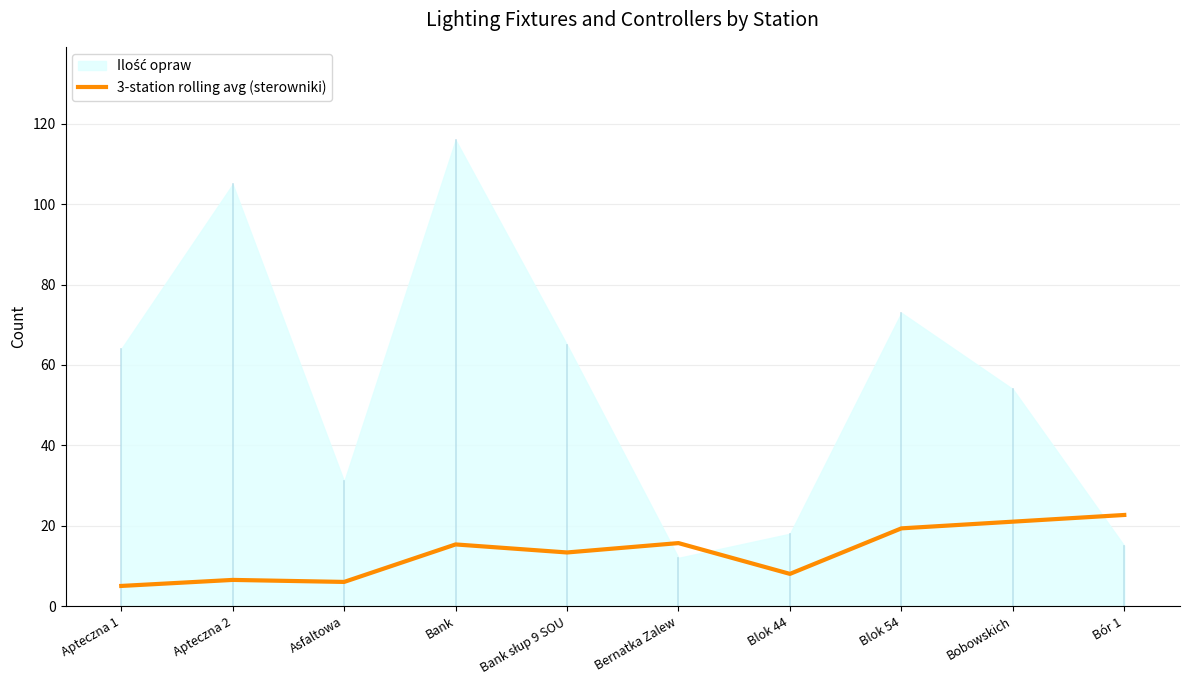

True or false: the data shows 2.4 at Asfaltowa.

False